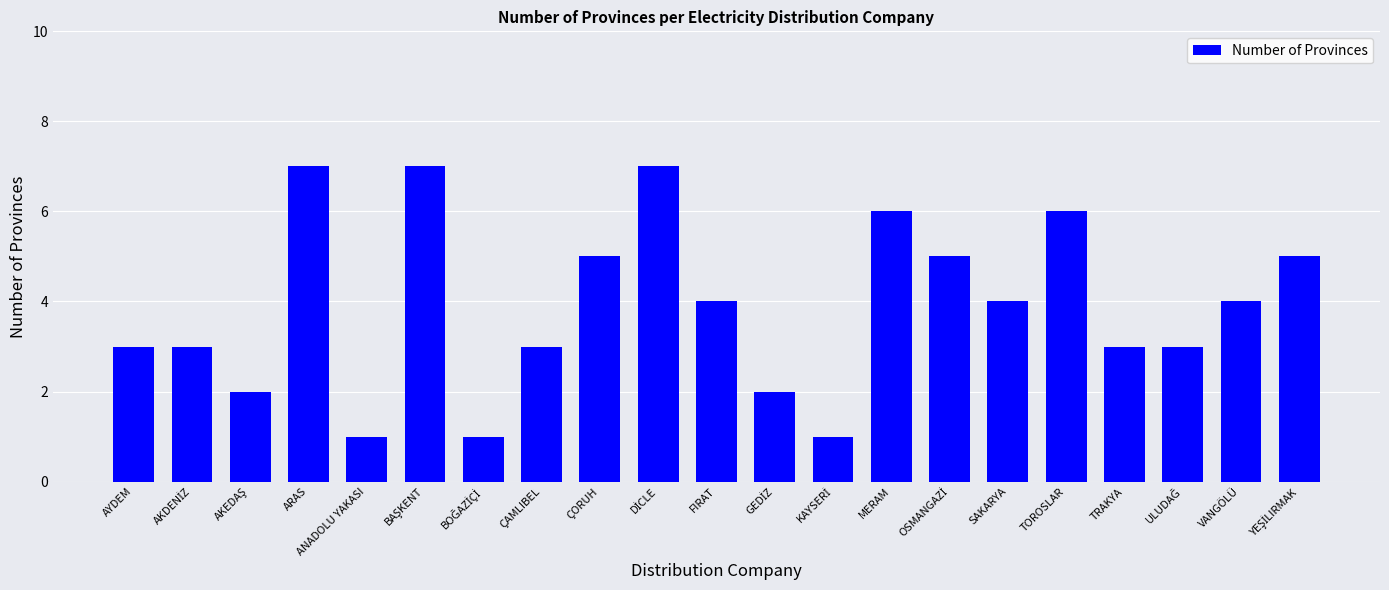

Approximately how many times larger is the value at TOROSLAR compared to MERAM?

1.0